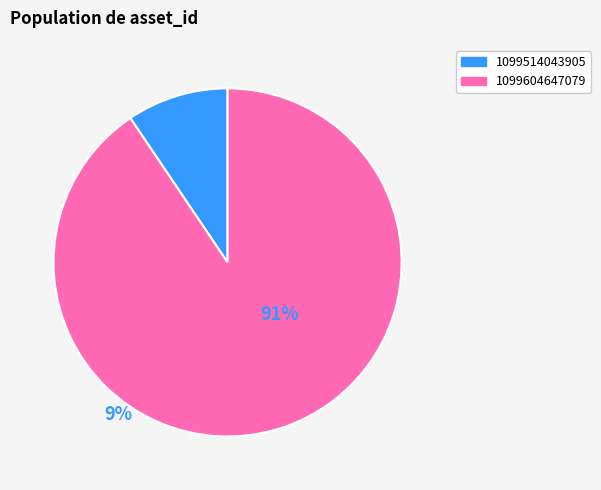

Do 1099604647079 and 1099514043905 together represent more than half of the pie?

Yes